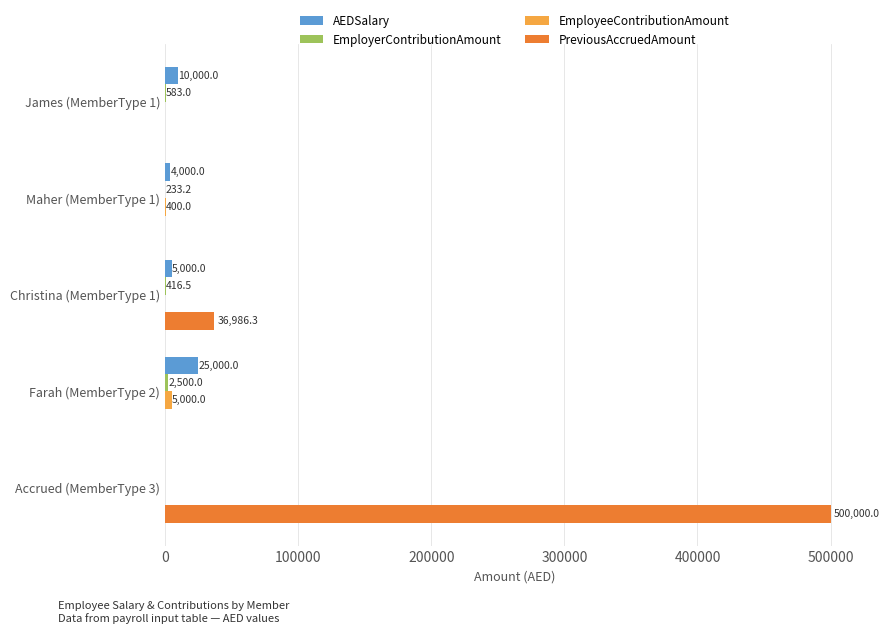

What is the approximate value of AEDSalary at James (MemberType 1)?

10000.0